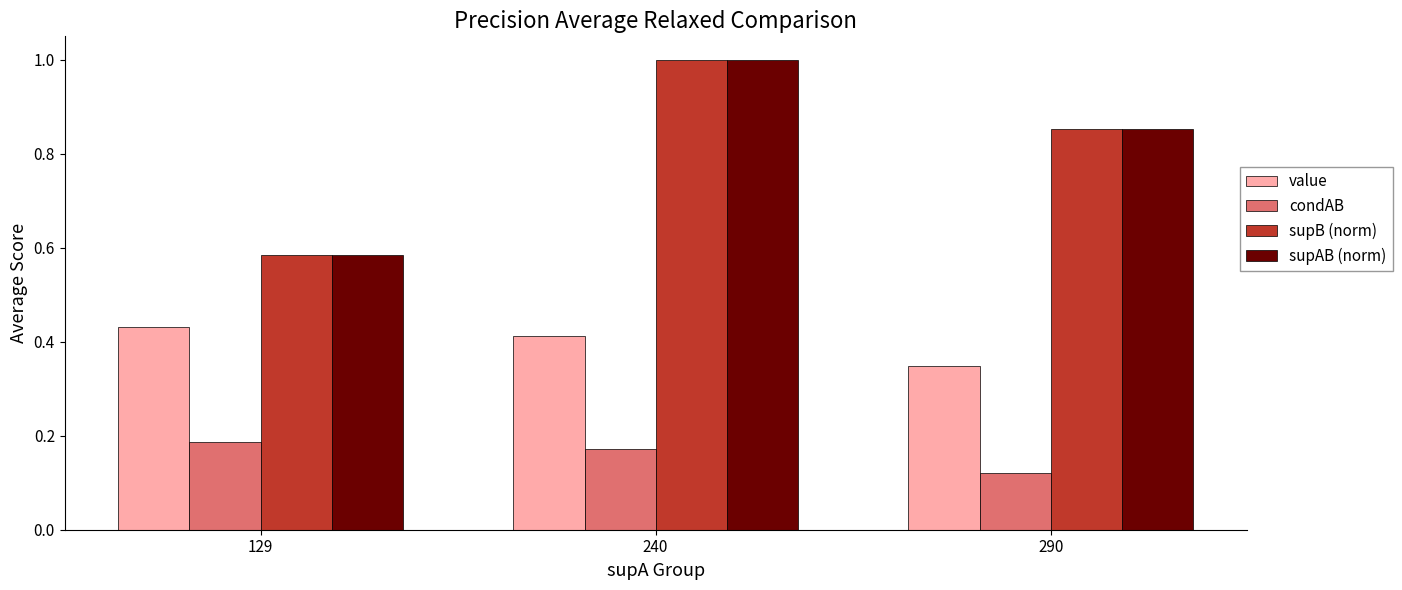

How many bars are there in each group?

4